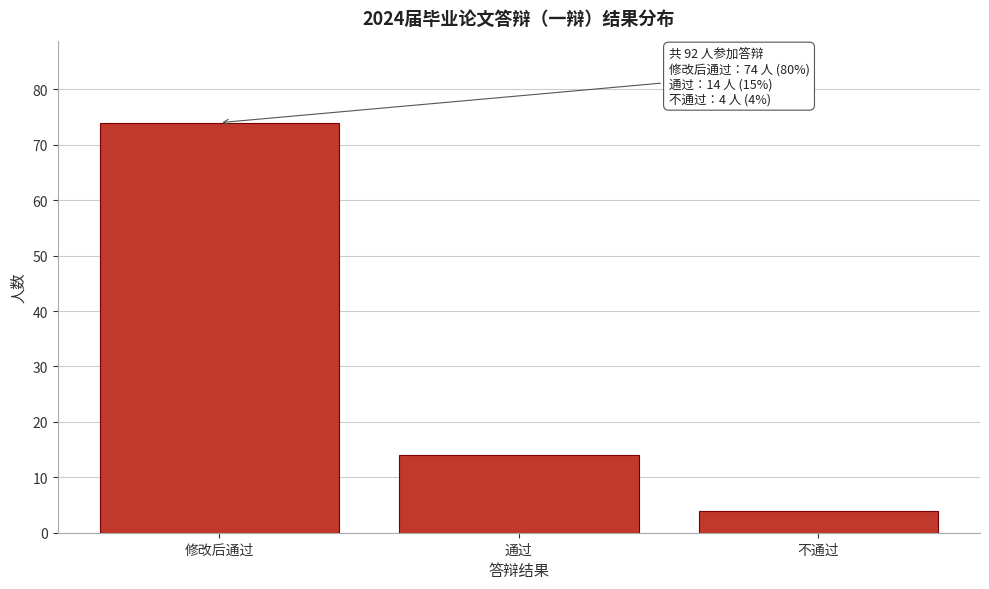

Reading left to right, what are all the values shown in this chart?

74	14	4